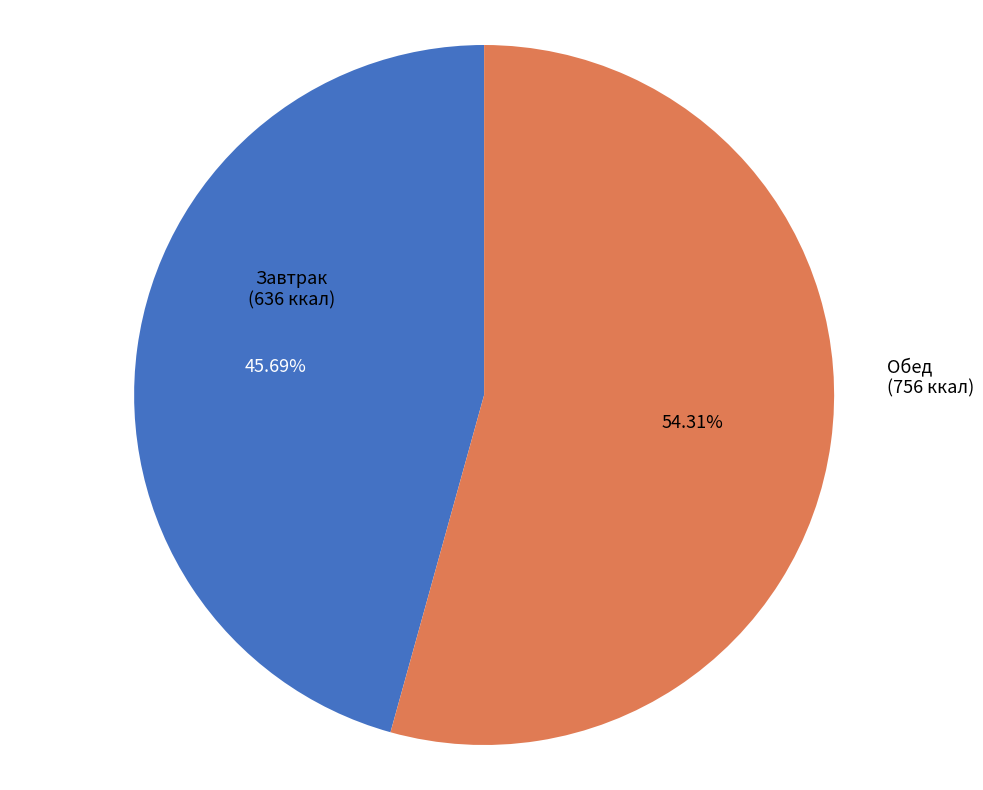

Approximately how many times larger is the value at Завтрак compared to Обед?

0.8